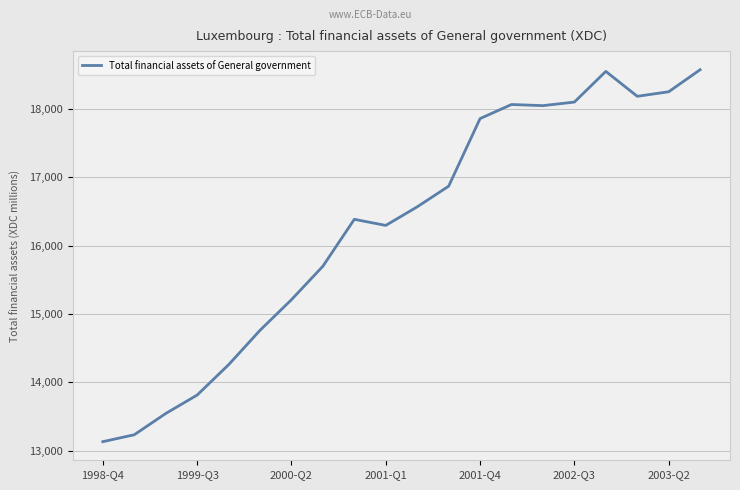

What is the smallest value displayed?

13131.0